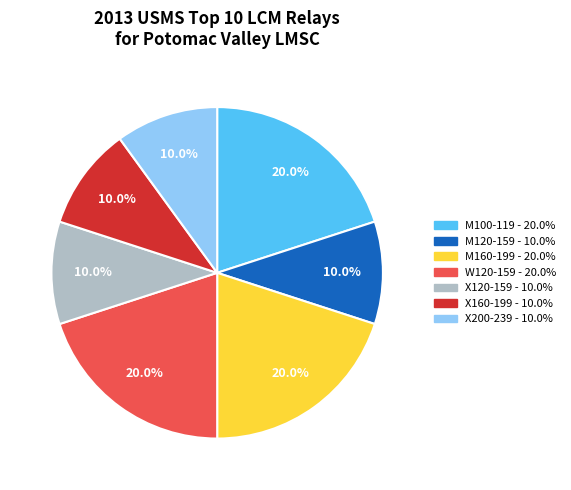

How many slices are in this pie chart?

7